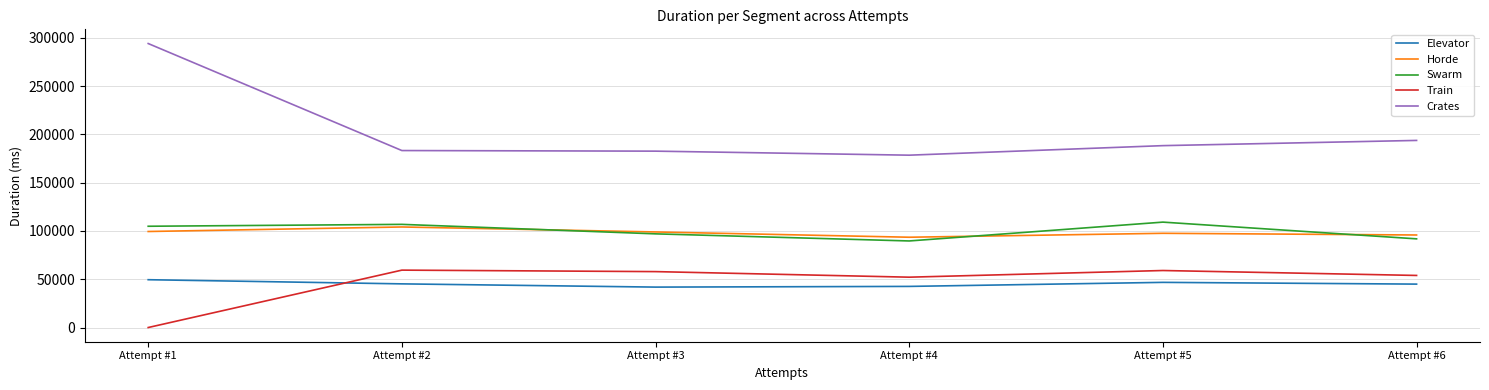

Is it true that Train equals 52129 at Attempt #4?

True